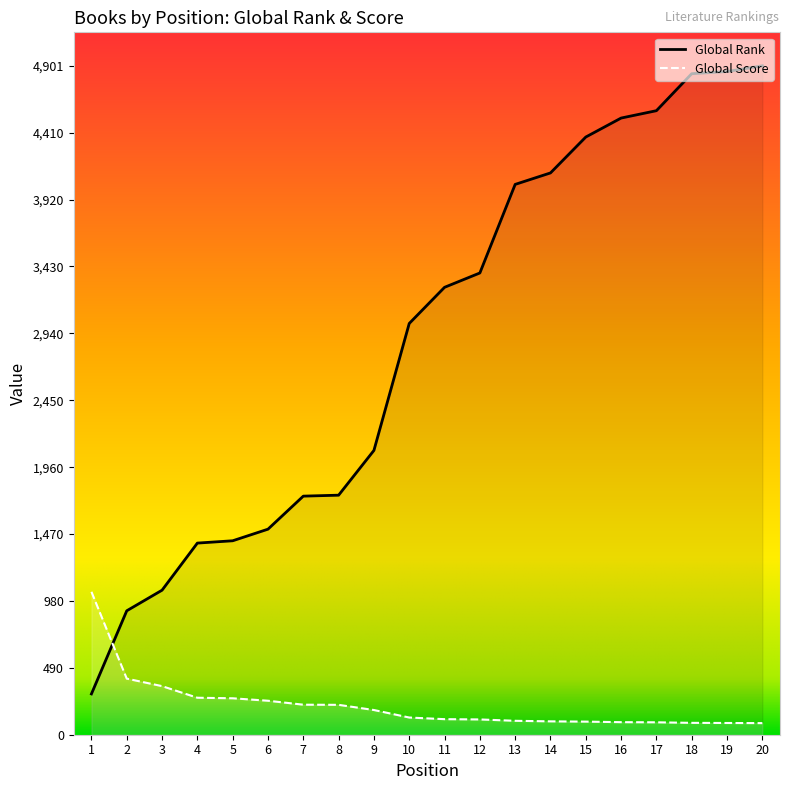

What is the value of the Global Score point at the 10th from the left?

126